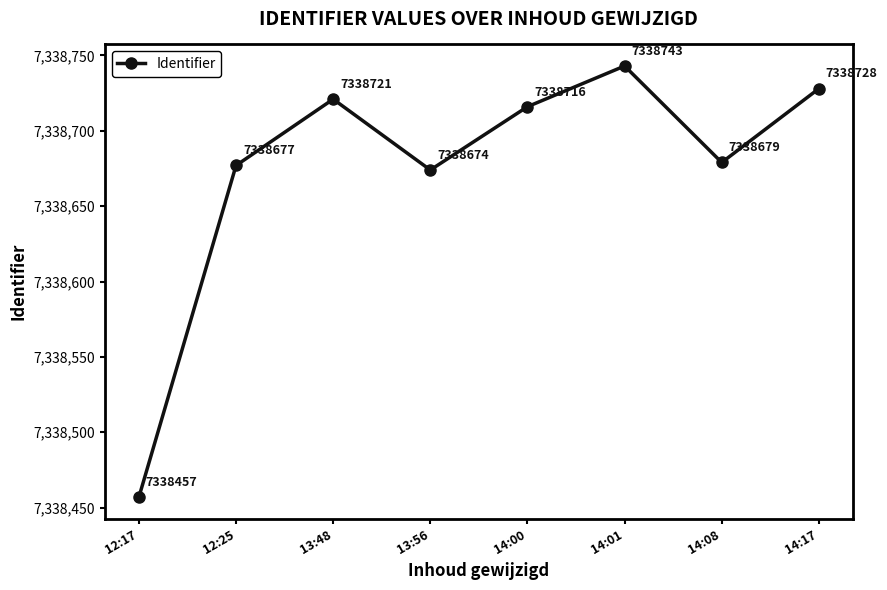

Which has a higher value, 14:01 or 14:00?

14:01